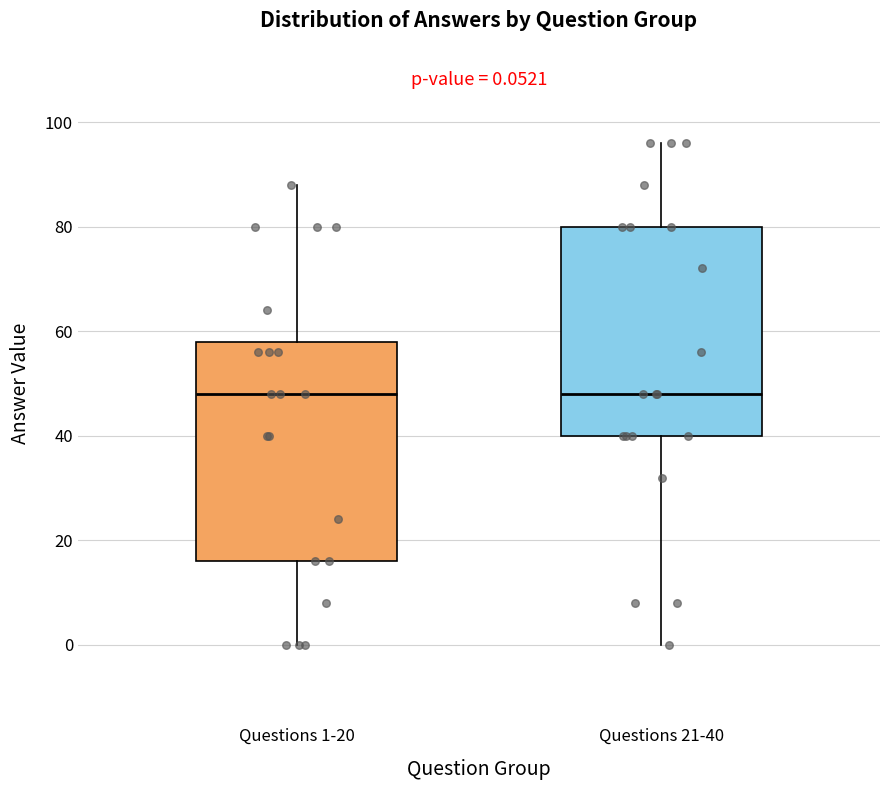

Which box is the tallest, from its lower edge to its upper edge?

Questions 1-20